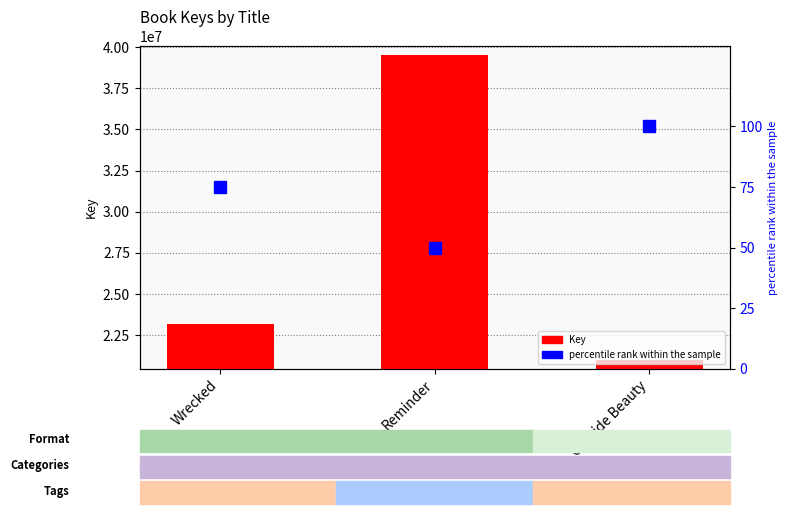

Is the value of Key at Outside Beauty greater than the value of percentile rank within the sample at Outside Beauty?

Yes